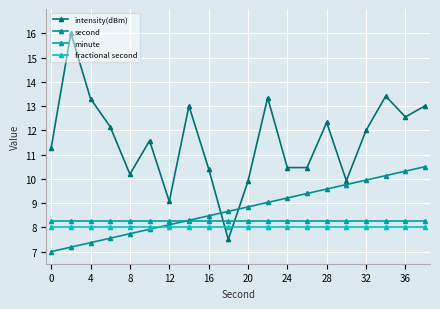

How many lines are shown in the chart?

4